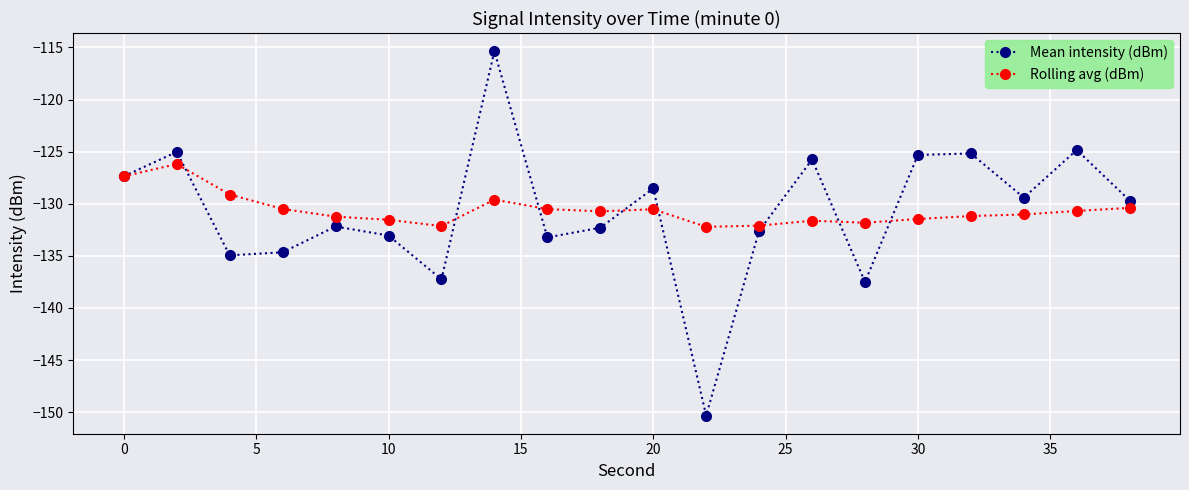

What is the average value of the Mean intensity (dBm) series?

-130.7